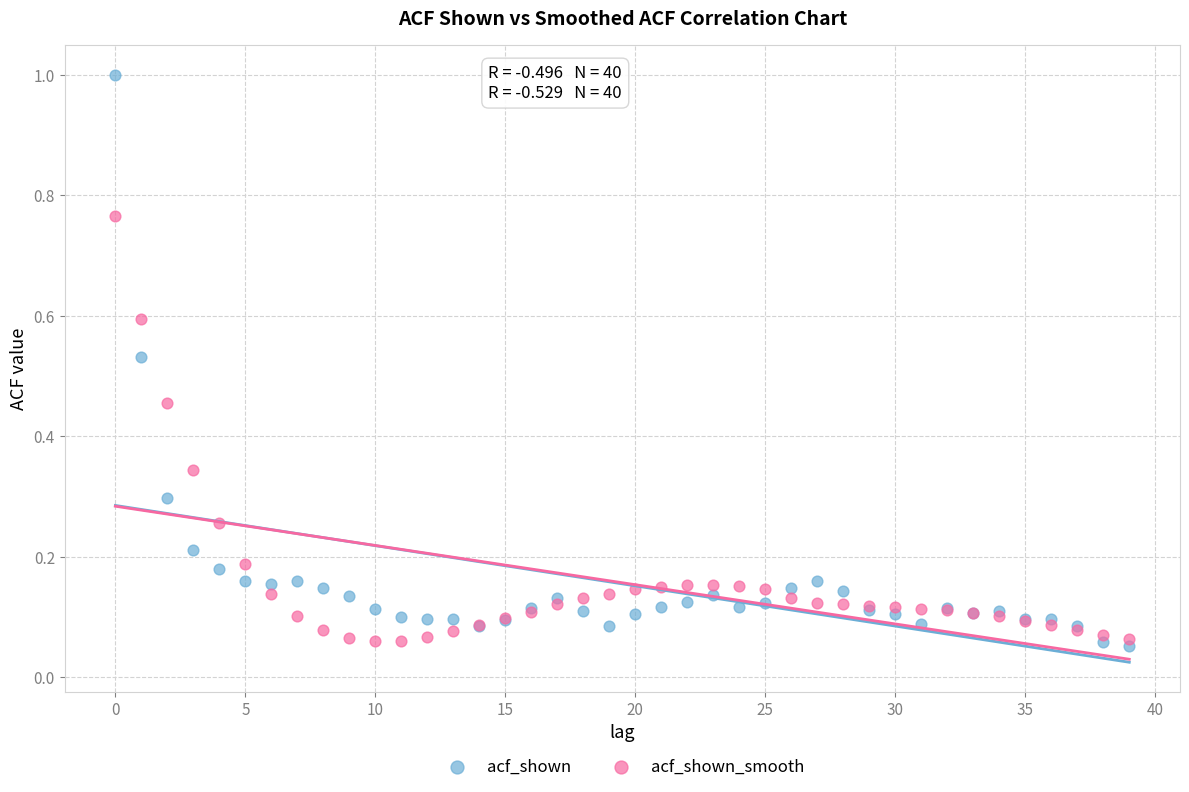

Which series has the largest Y range (max minus min)?

acf_shown